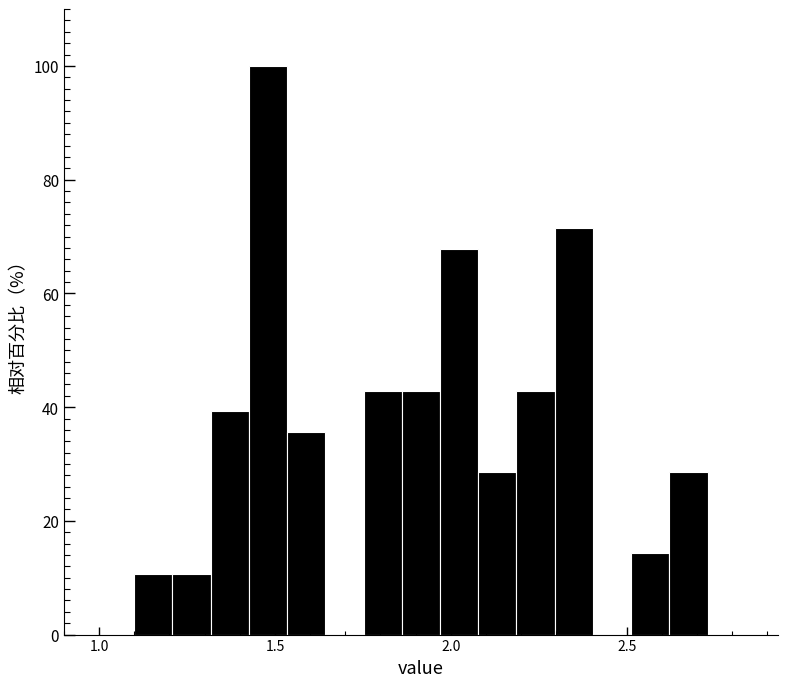

Around what value on the x-axis is the tallest bar? Give the approximate position of its centre, as read against the axis.

1.50